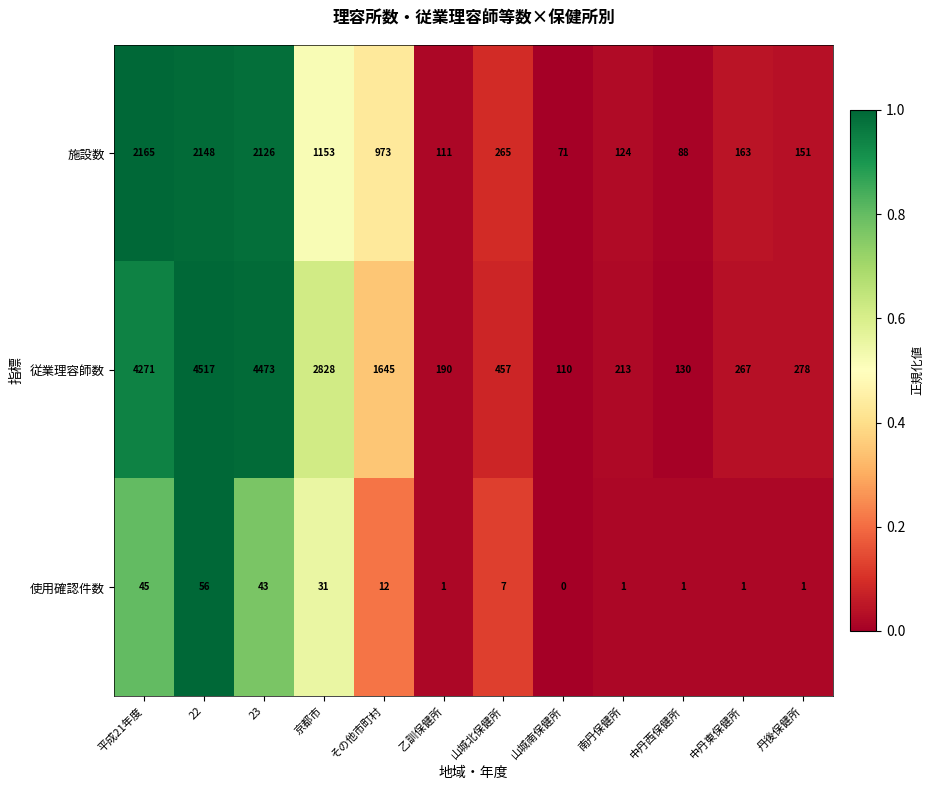

Rank the series by their maximum value, from lowest to highest.

使用確認件数, 施設数, 従業理容師数